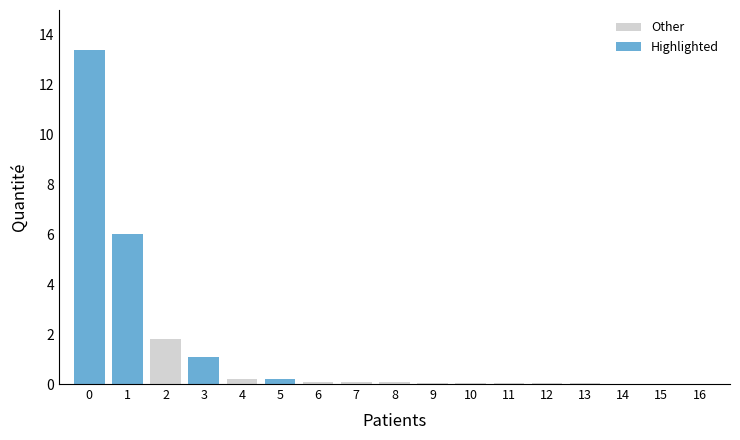

What is the maximum value for Other?

1.8